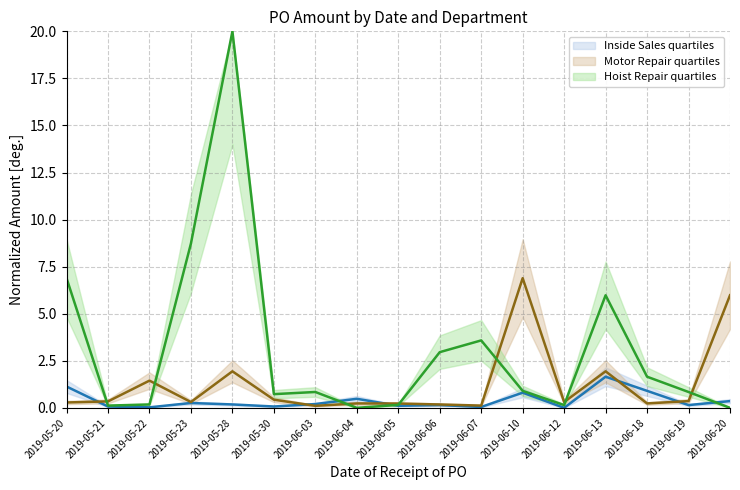

At which category is the sum across all series the highest?

2019-05-28